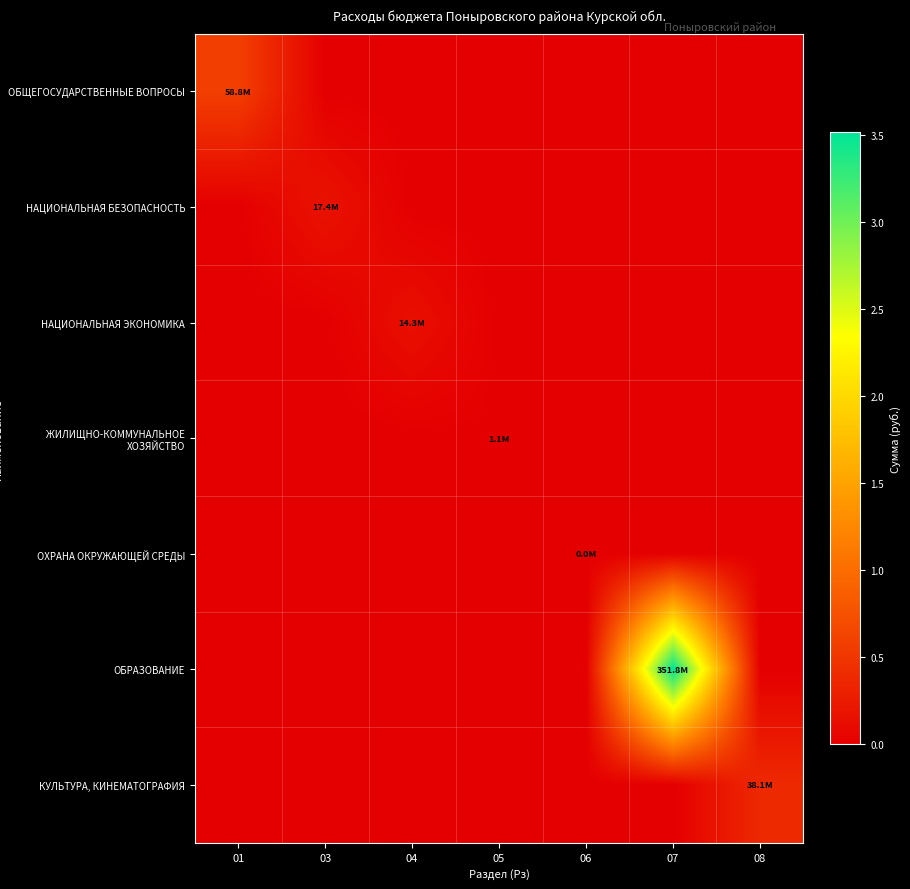

Between 04 and 01, which is larger?

01